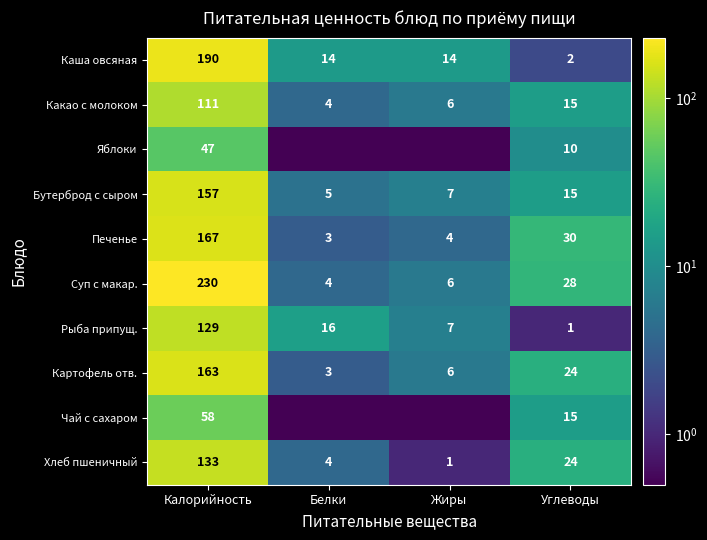

Between Калорийность and Углеводы, which series saw the biggest shift?

Суп с макар.